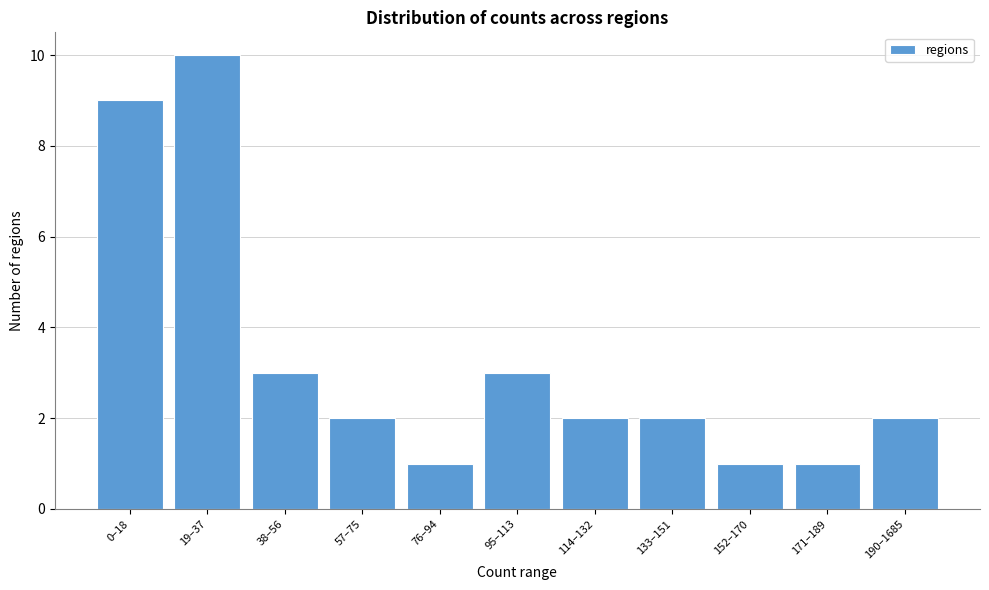

Reading left to right, list all the values displayed in this chart.

0–18=9	19–37=10	38–56=3	57–75=2	76–94=1	95–113=3	114–132=2	133–151=2	152–170=1	171–189=1	190–1685=2